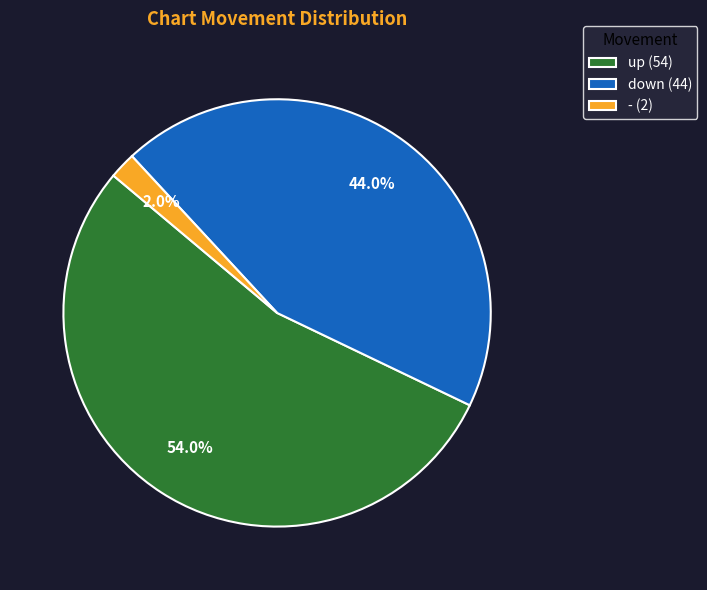

Is it true that - is 9% of the pie?

False